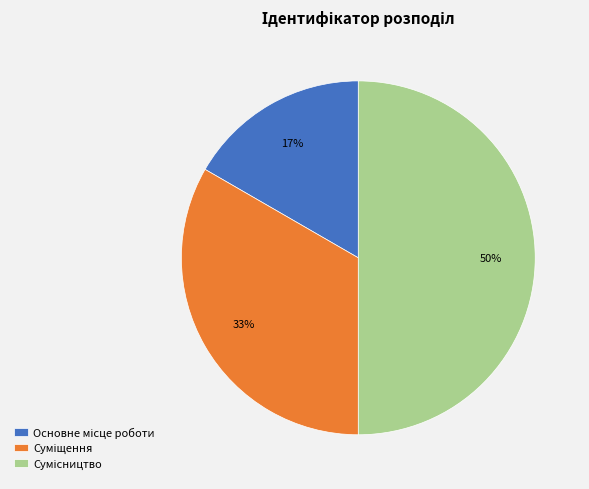

Count the number of slices in the pie.

3